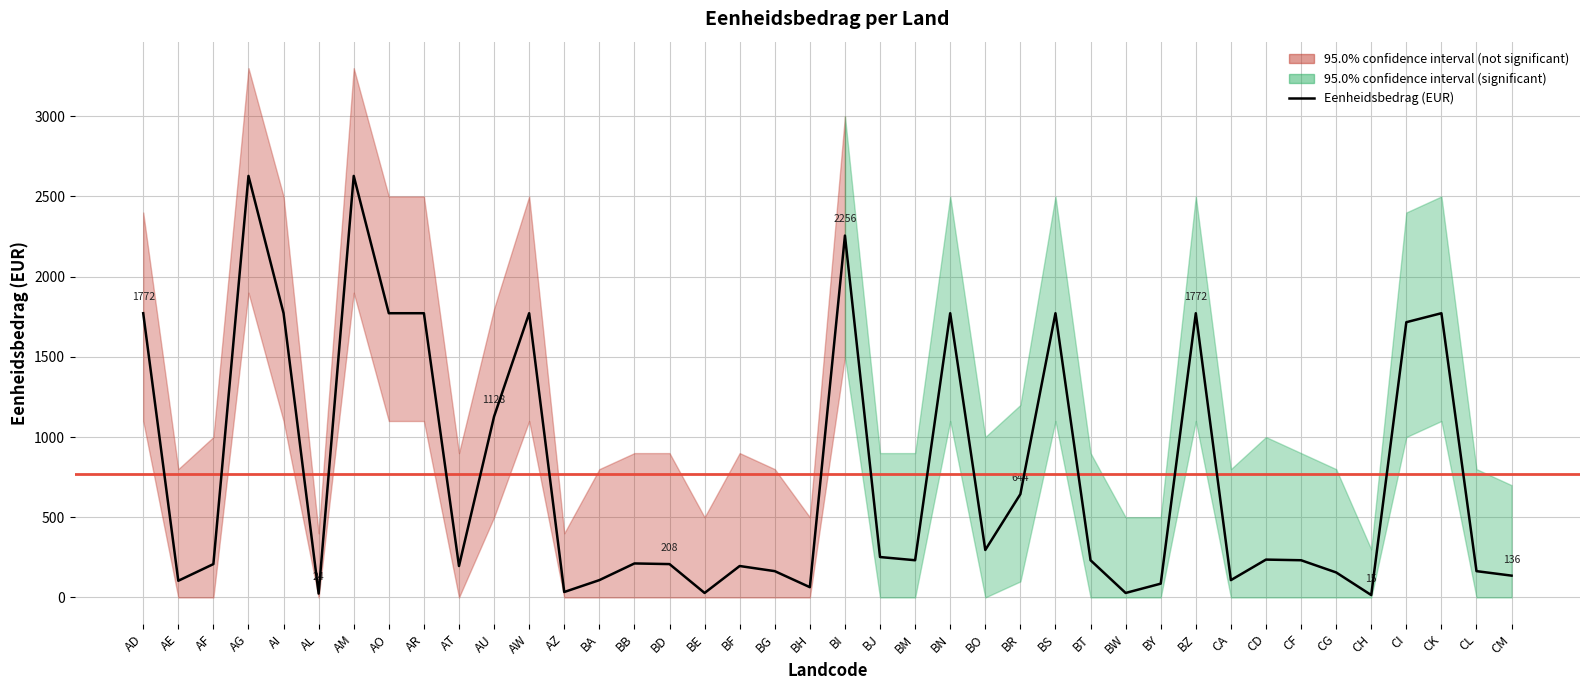

Between BS and AD, which is larger?

BS